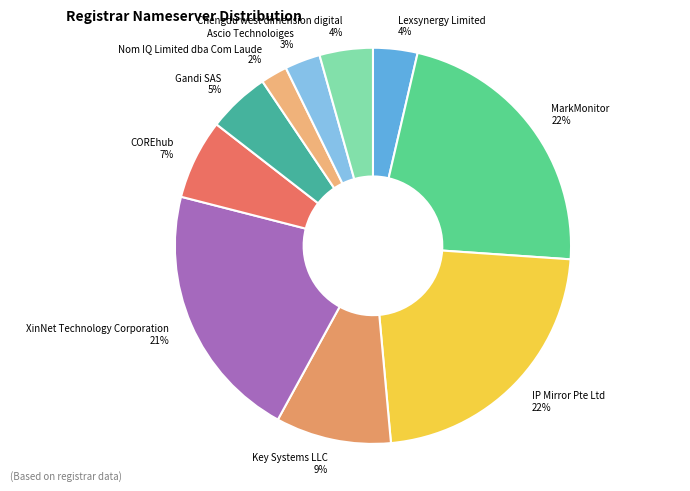

True or false: XinNet Technology Corporation accounts for 14% of the total.

False